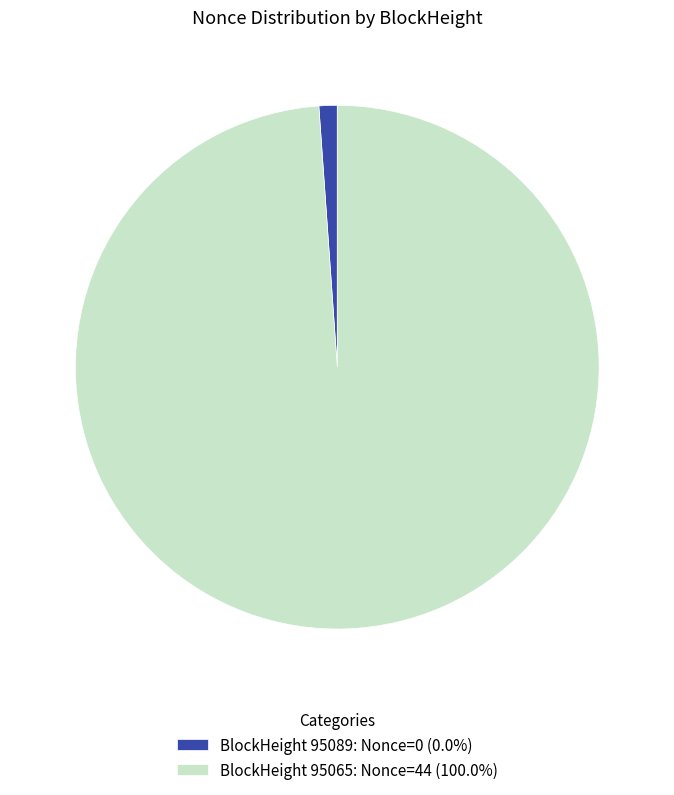

Is the sum of BlockHeight 95065: Nonce=44 (100.0%) and BlockHeight 95089: Nonce=0 (0.0%) greater than half?

Yes